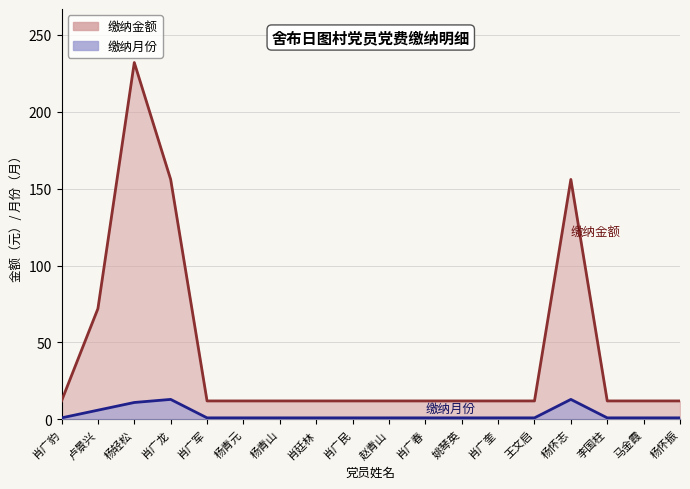

True or false: 缴纳月份 and 缴纳金额 intersect in this chart.

False